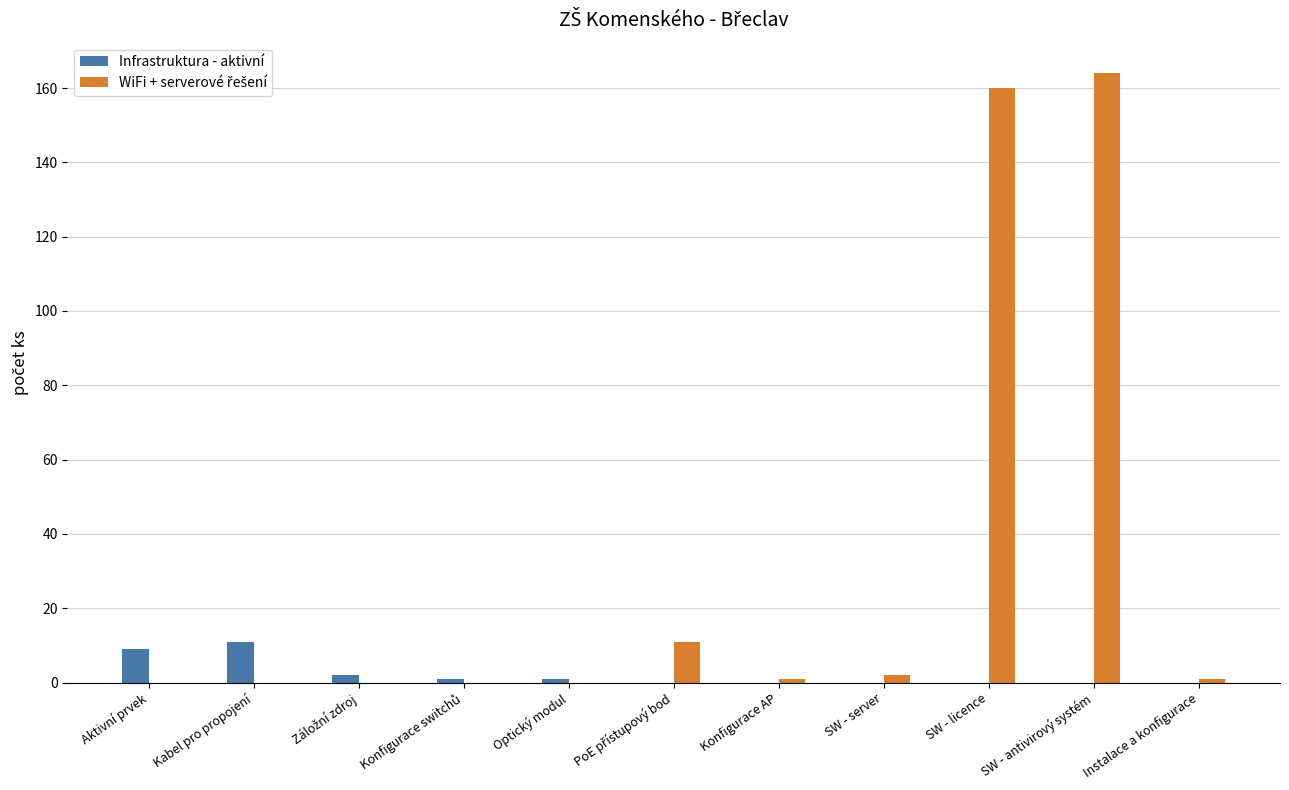

What is the greatest value displayed?

164